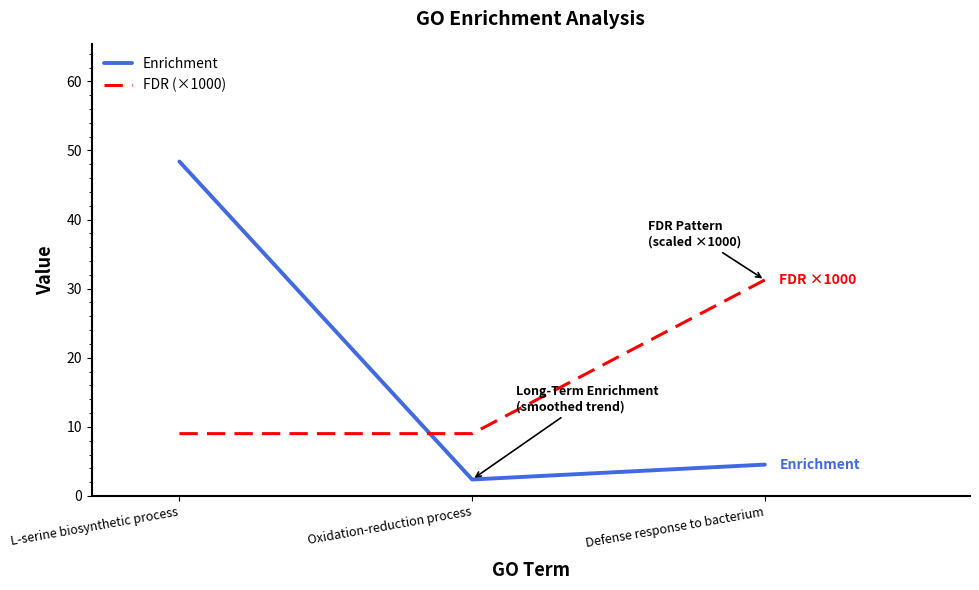

Reading left to right, list all the values displayed in this chart.

Enrichment: 48.4	2.4	4.5
FDR (×1000): 9.0	9.0	31.3